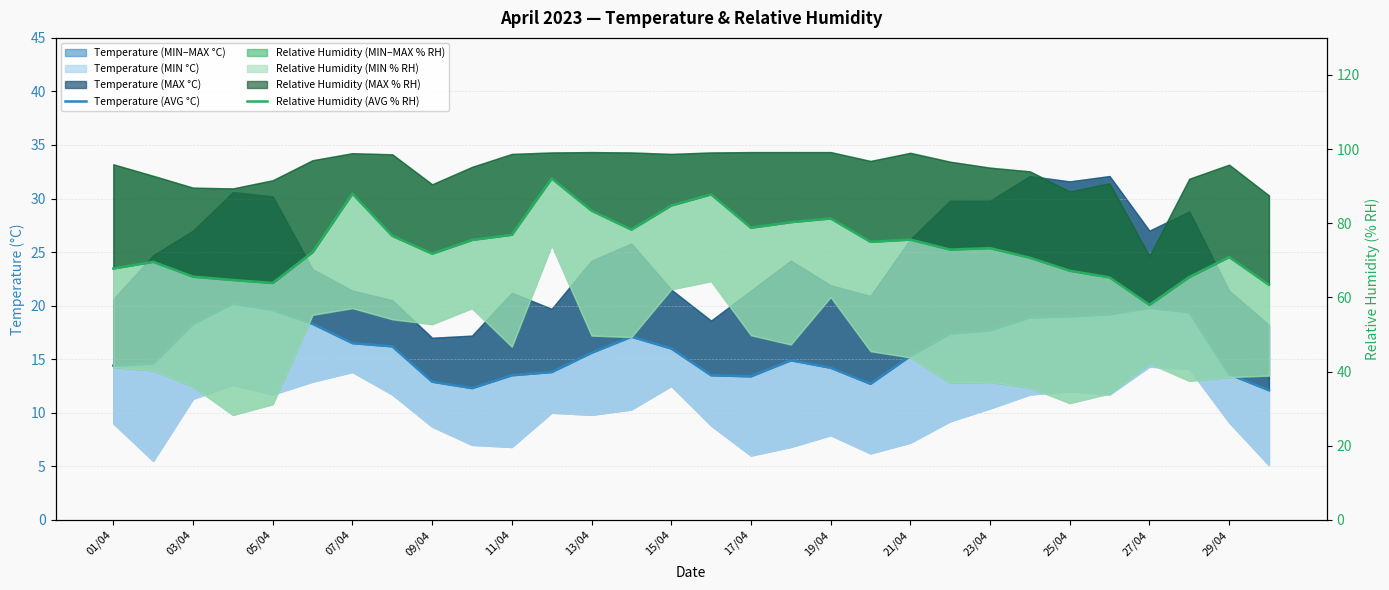

At which category is the sum across all series the highest?

23/04